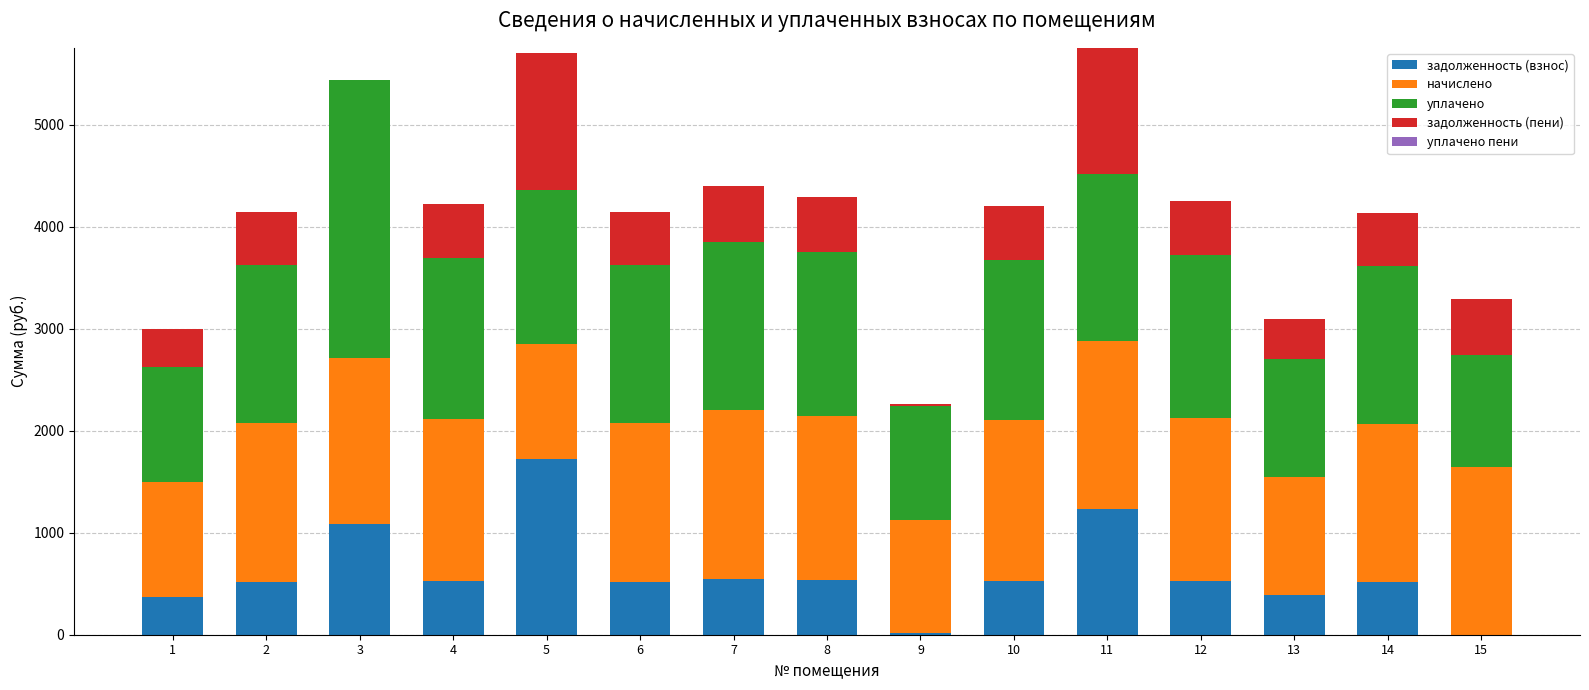

What is the maximum value for задолженность (взнос)?

1727.4